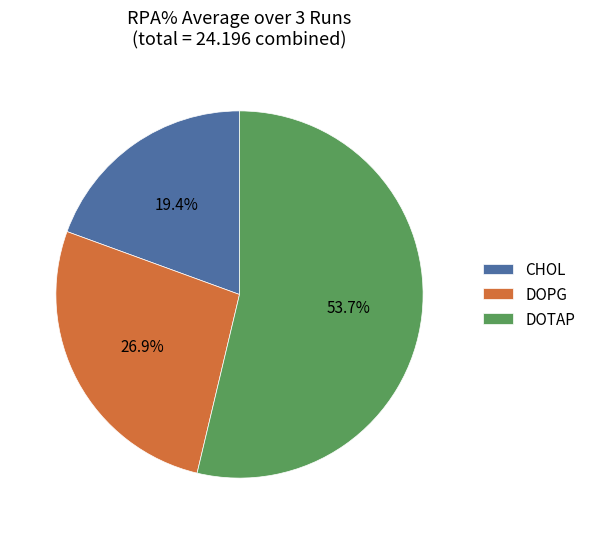

To the nearest percent, what portion does DOTAP represent?

54%